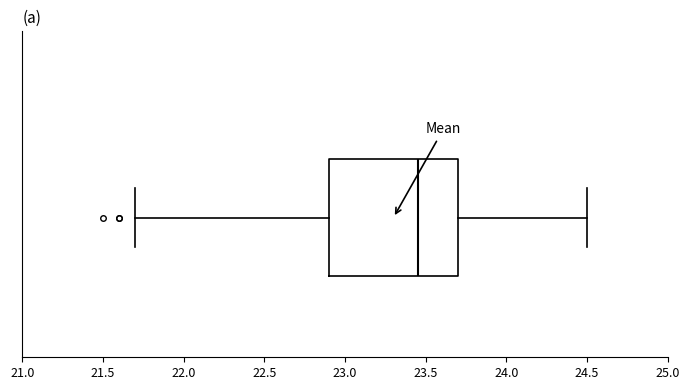

Read this box plot against the x-axis: the position of the median line, the range covered by the box, and the ends of both whiskers. The values are not printed on the chart, so give them approximately, as read against the axis.

median 23.45, box 22.90 to 23.70, whiskers 21.70 to 24.50